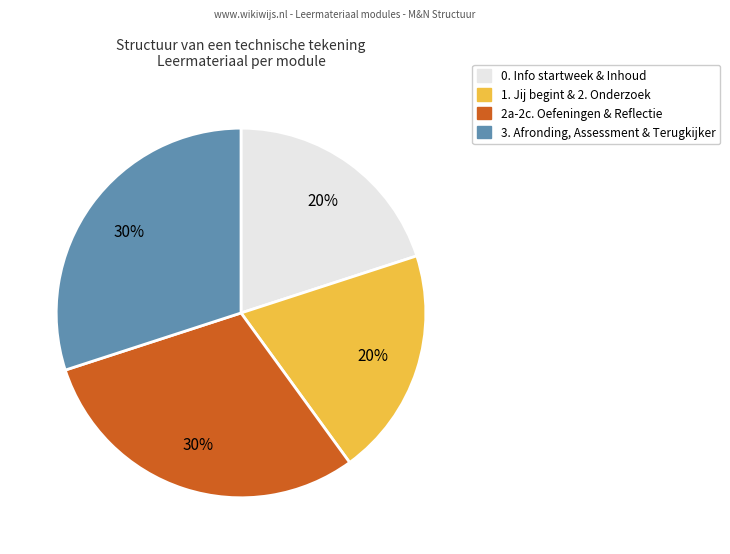

To the nearest percent, what is the difference between the largest and smallest slice percentages?

10%